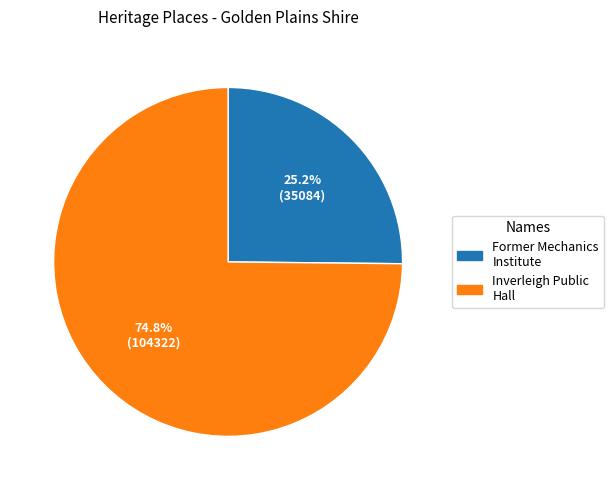

Does any single category account for the majority?

Yes